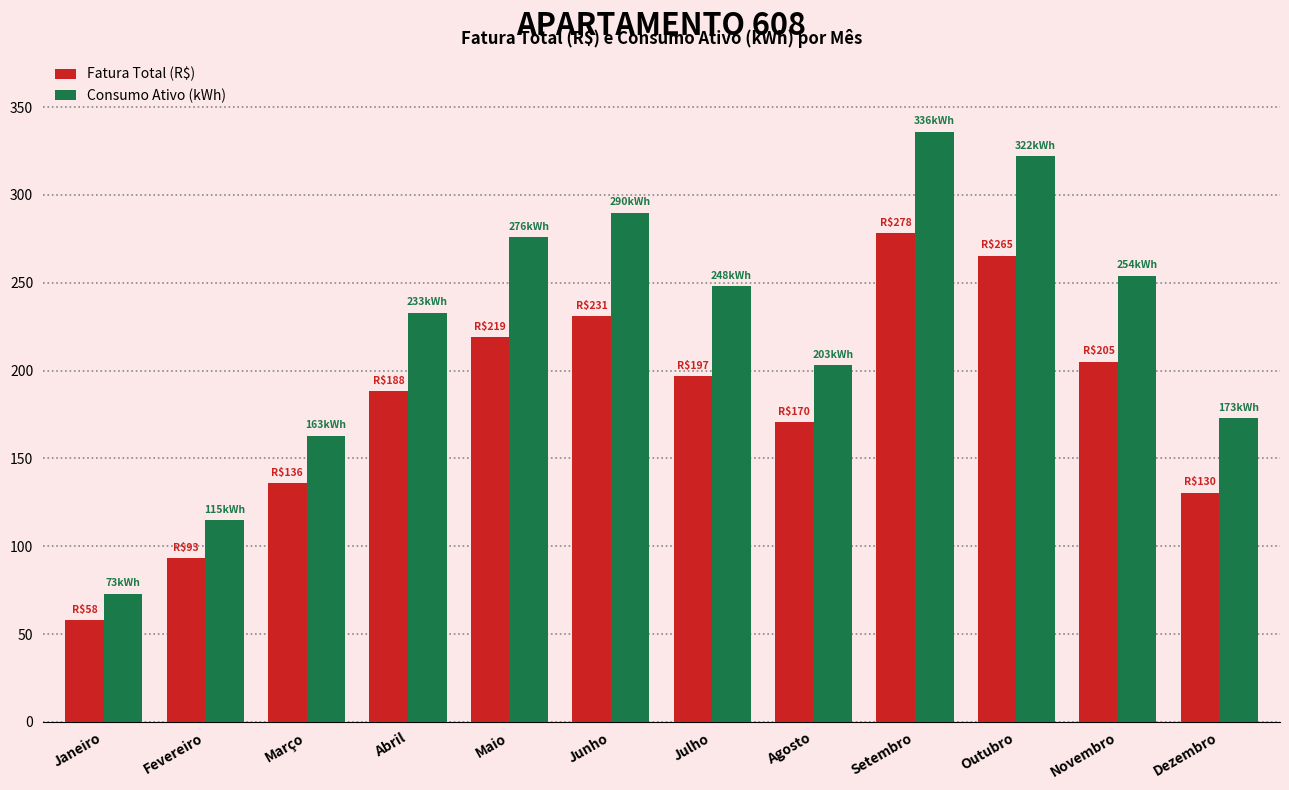

Reading right to left, extract all data points from this chart.

Fatura Total (R$): Dezembro=130.5	Novembro=205.1	Outubro=265.4	Setembro=278.2	Agosto=170.4	Julho=196.7	Junho=231.1	Maio=219.2	Abril=188.5	Março=135.9	Fevereiro=93.0	Janeiro=58.0
Consumo Ativo (kWh): Dezembro=173.0	Novembro=254.0	Outubro=322.0	Setembro=336.0	Agosto=203.0	Julho=248.0	Junho=290.0	Maio=276.0	Abril=233.0	Março=163.0	Fevereiro=115.0	Janeiro=73.0